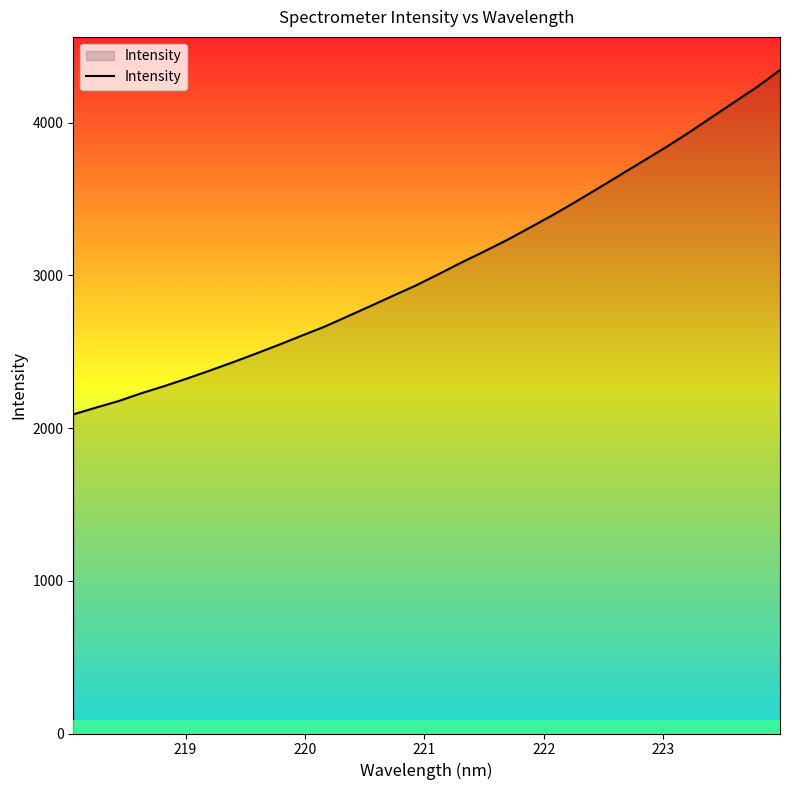

What is the smallest value displayed?

2089.5